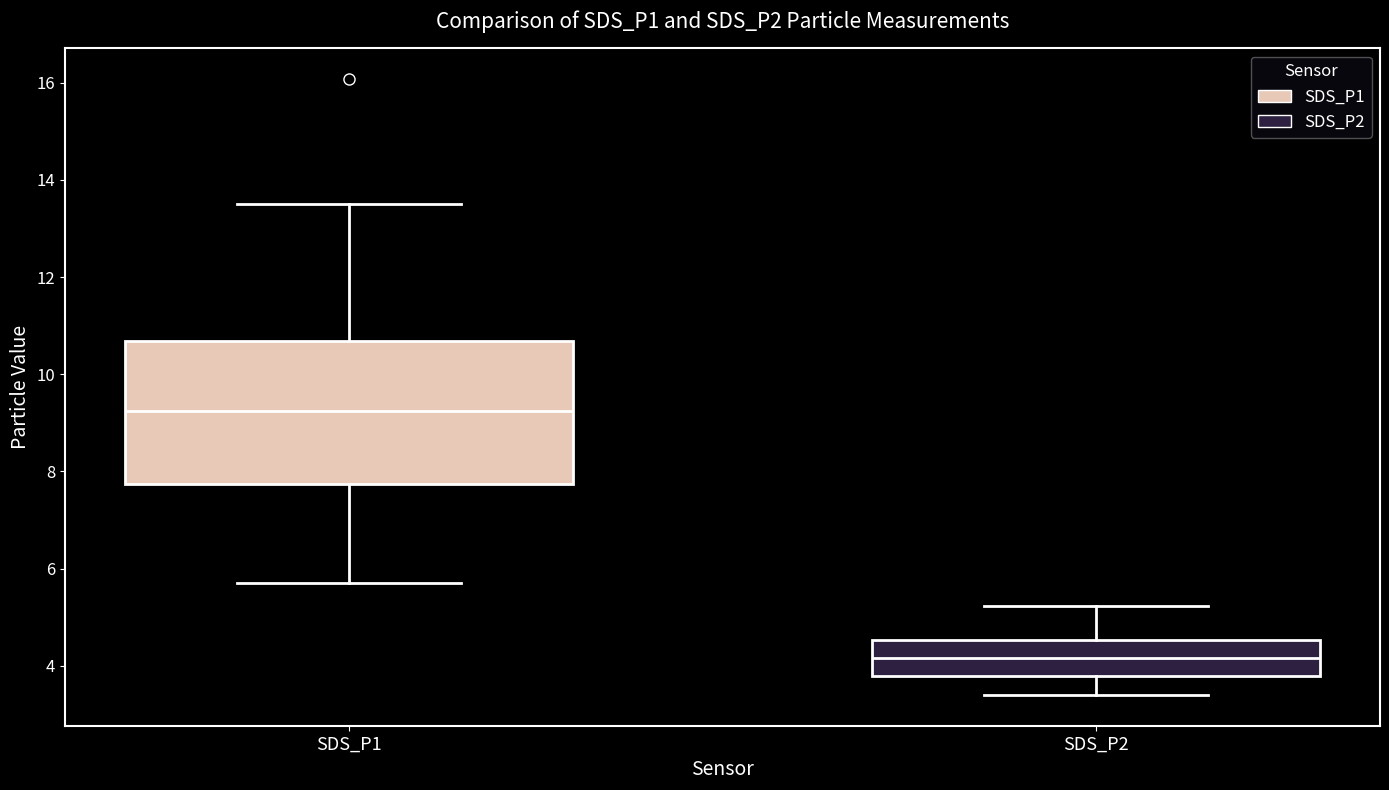

Which box is the tallest, from its lower edge to its upper edge?

SDS_P1